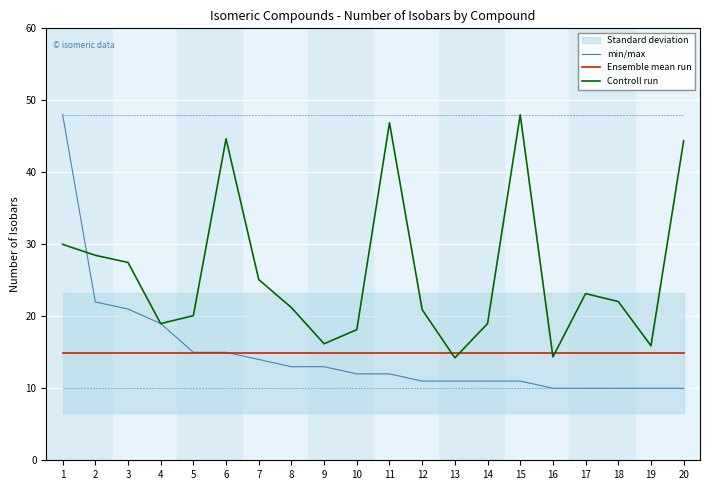

What is the value of the Ensemble mean run point at the 6th from the left?

14.9